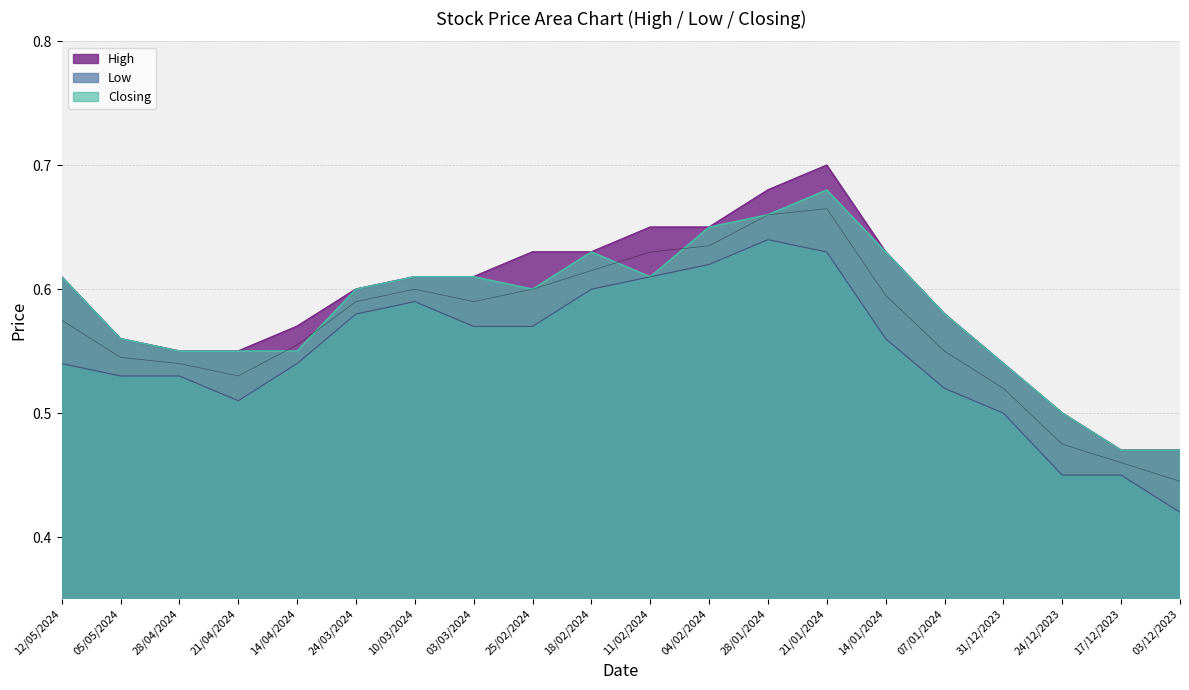

True or false: Low and Closing cross at least once.

False